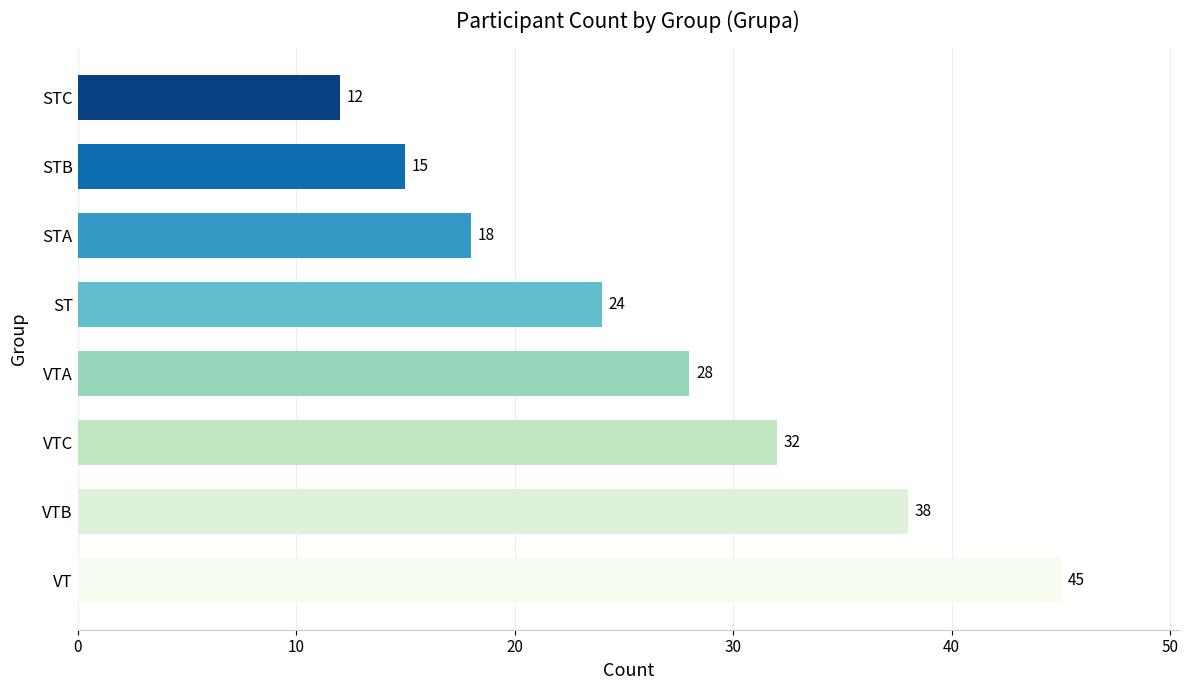

Reading bottom to top, what are all the values shown in this chart?

45	38	32	28	24	18	15	12